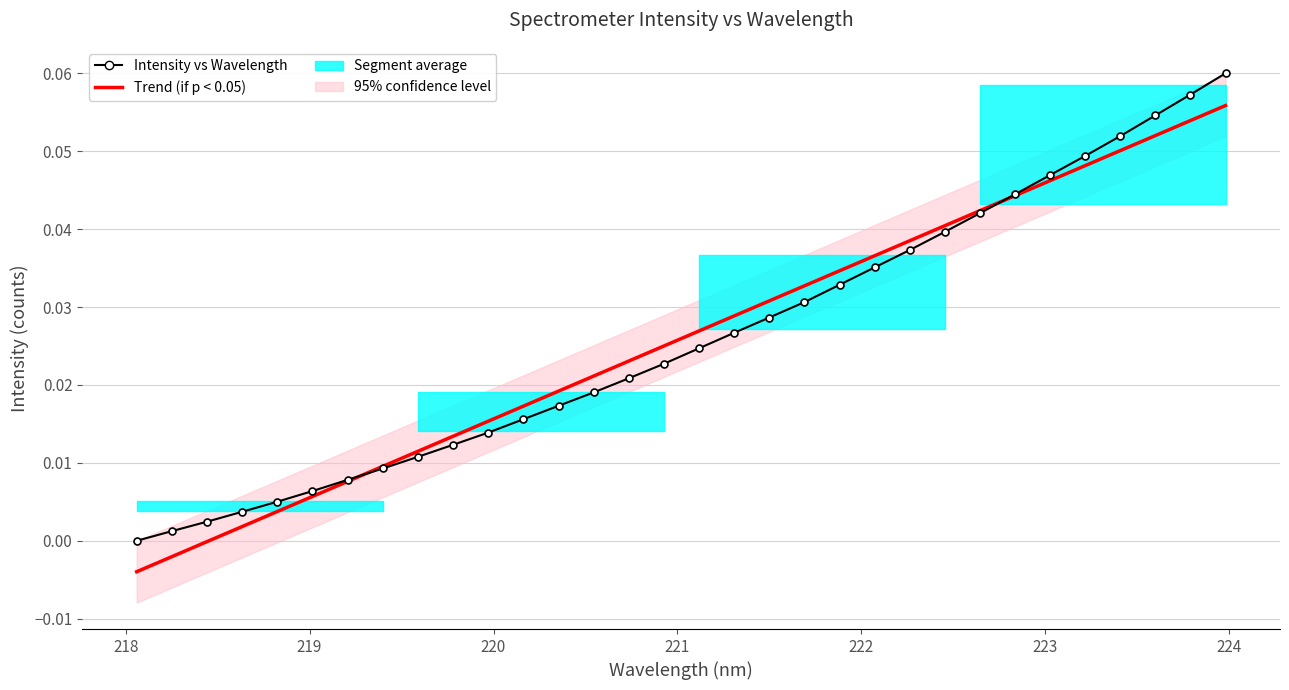

Which series has the largest range (max minus min)?

Intensity vs Wavelength